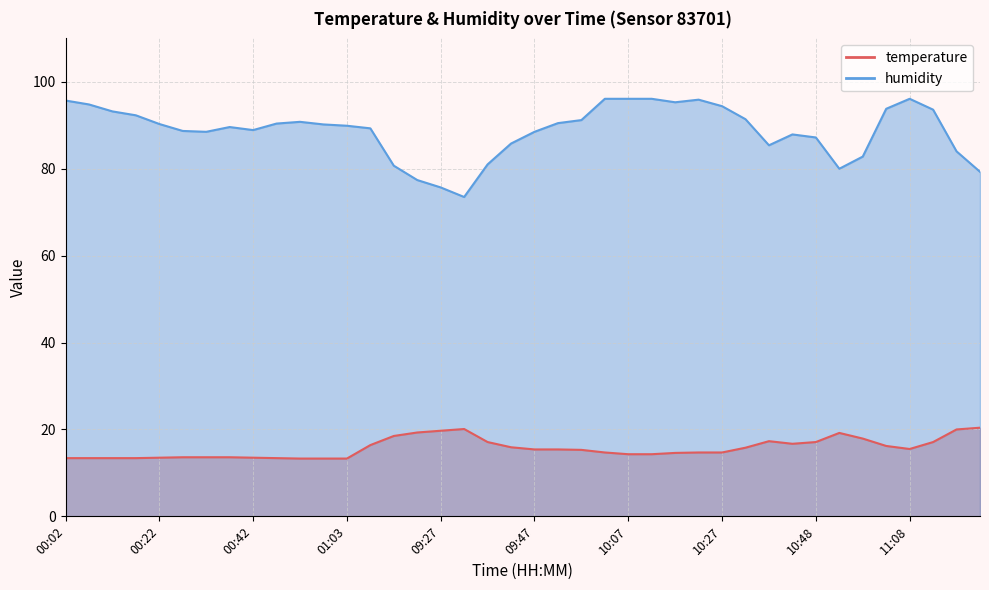

What is the sum of the temperature values at 09:22 and 11:03?

35.5